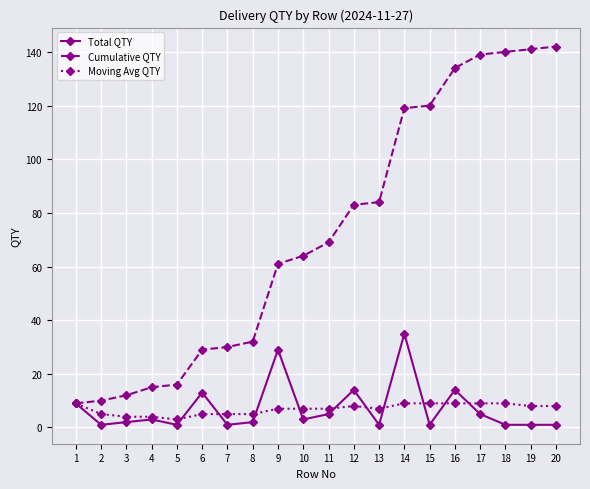

Which series has the widest spread of values?

Cumulative QTY